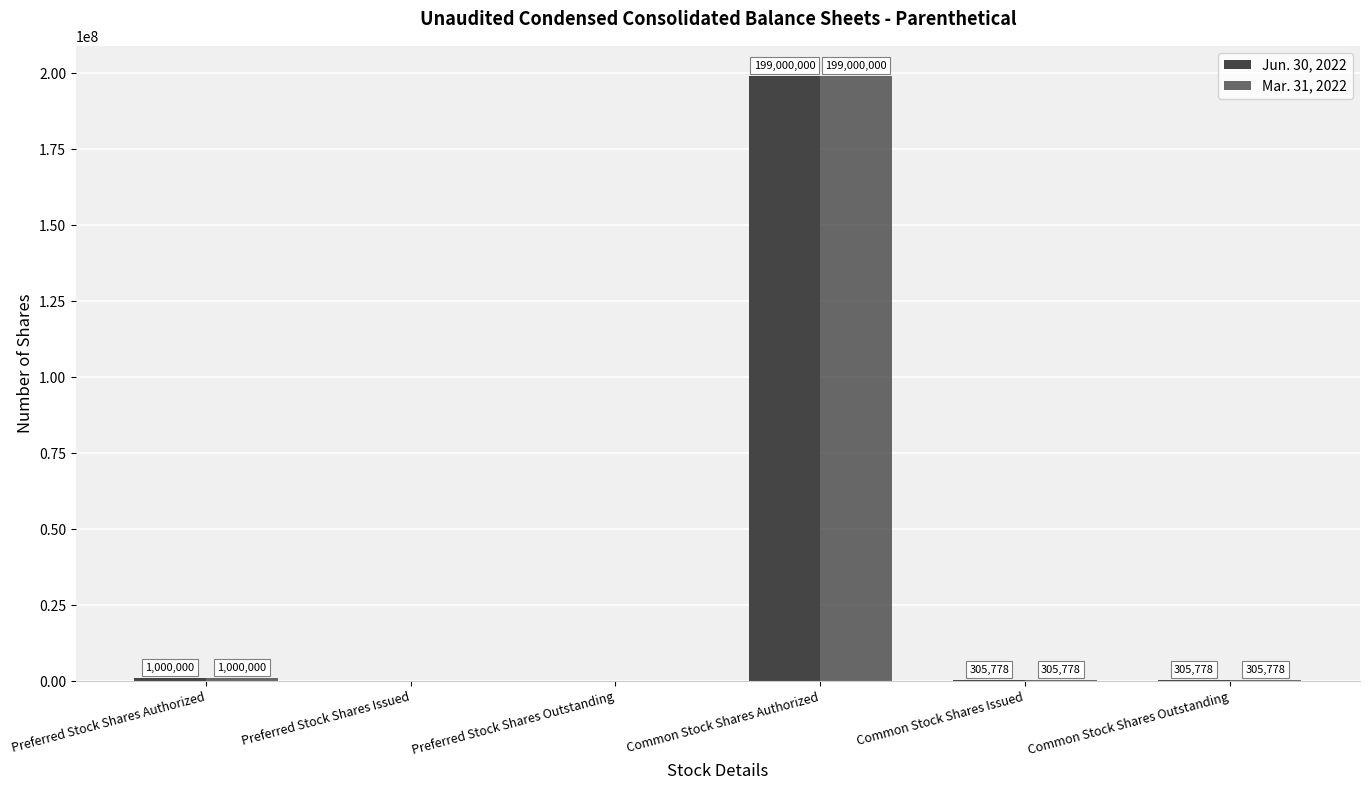

Are the bars grouped side by side (vs. stacked)?

Yes